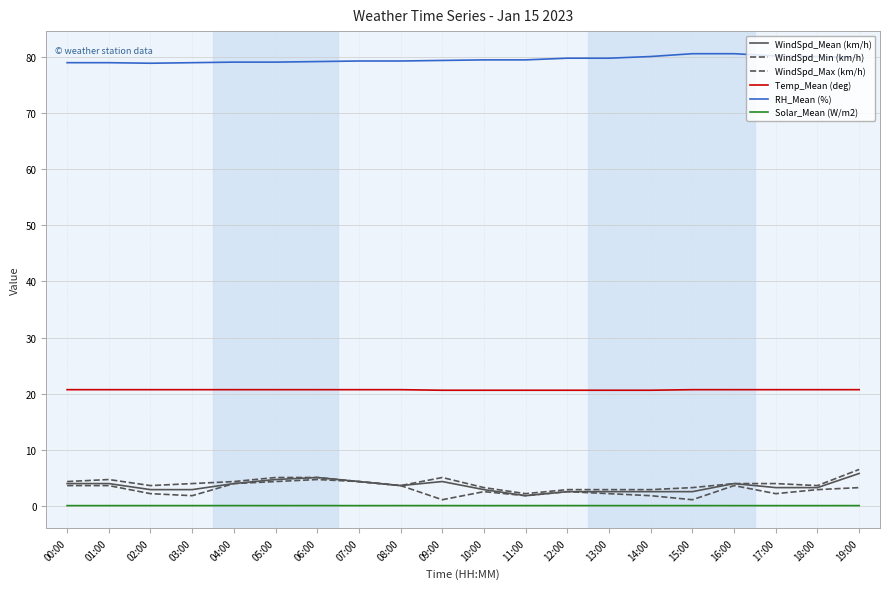

Reading left to right, transcribe all the data shown in this chart.

WindSpd_Mean (km/h): 00:00=4.0	01:00=4.0	02:00=2.9	03:00=2.9	04:00=4.0	05:00=4.7	06:00=5.0	07:00=4.3	08:00=3.6	09:00=4.3	10:00=2.9	11:00=1.8	12:00=2.5	13:00=2.5	14:00=2.5	15:00=2.5	16:00=4.0	17:00=3.2	18:00=3.2	19:00=5.8
WindSpd_Min (km/h): 00:00=3.6	01:00=3.6	02:00=2.2	03:00=1.8	04:00=4.0	05:00=4.3	06:00=4.7	07:00=4.3	08:00=3.6	09:00=1.1	10:00=2.5	11:00=1.8	12:00=2.5	13:00=2.2	14:00=1.8	15:00=1.1	16:00=3.6	17:00=2.2	18:00=2.9	19:00=3.2
WindSpd_Max (km/h): 00:00=4.3	01:00=4.7	02:00=3.6	03:00=4.0	04:00=4.3	05:00=5.0	06:00=5.0	07:00=4.3	08:00=3.6	09:00=5.0	10:00=3.2	11:00=2.2	12:00=2.9	13:00=2.9	14:00=2.9	15:00=3.2	16:00=4.0	17:00=4.0	18:00=3.6	19:00=6.5
Temp_Mean (deg): 00:00=20.7	01:00=20.7	02:00=20.7	03:00=20.7	04:00=20.7	05:00=20.7	06:00=20.7	07:00=20.7	08:00=20.7	09:00=20.6	10:00=20.6	11:00=20.6	12:00=20.6	13:00=20.6	14:00=20.6	15:00=20.7	16:00=20.7	17:00=20.7	18:00=20.7	19:00=20.7
RH_Mean (%): 00:00=79.0	01:00=79.0	02:00=78.9	03:00=79.0	04:00=79.1	05:00=79.1	06:00=79.2	07:00=79.3	08:00=79.3	09:00=79.4	10:00=79.5	11:00=79.5	12:00=79.8	13:00=79.8	14:00=80.1	15:00=80.6	16:00=80.6	17:00=80.2	18:00=80.1	19:00=79.9
Solar_Mean (W/m2): 00:00=0.0	01:00=0.0	02:00=0.0	03:00=0.0	04:00=0.0	05:00=0.0	06:00=0.0	07:00=0.0	08:00=0.0	09:00=0.0	10:00=0.0	11:00=0.0	12:00=0.0	13:00=0.0	14:00=0.0	15:00=0.0	16:00=0.0	17:00=0.0	18:00=0.0	19:00=0.0